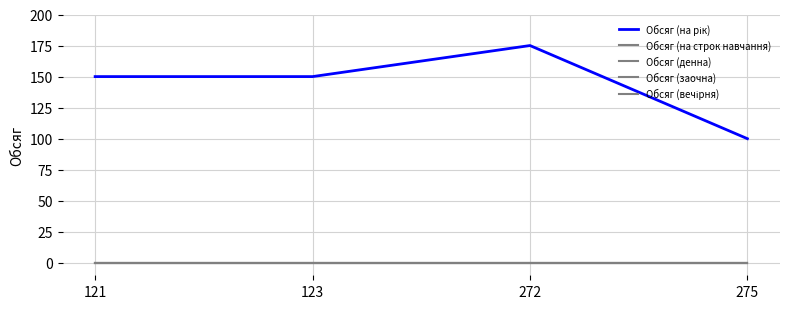

At which label does Обсяг (заочна) reach its peak?

121